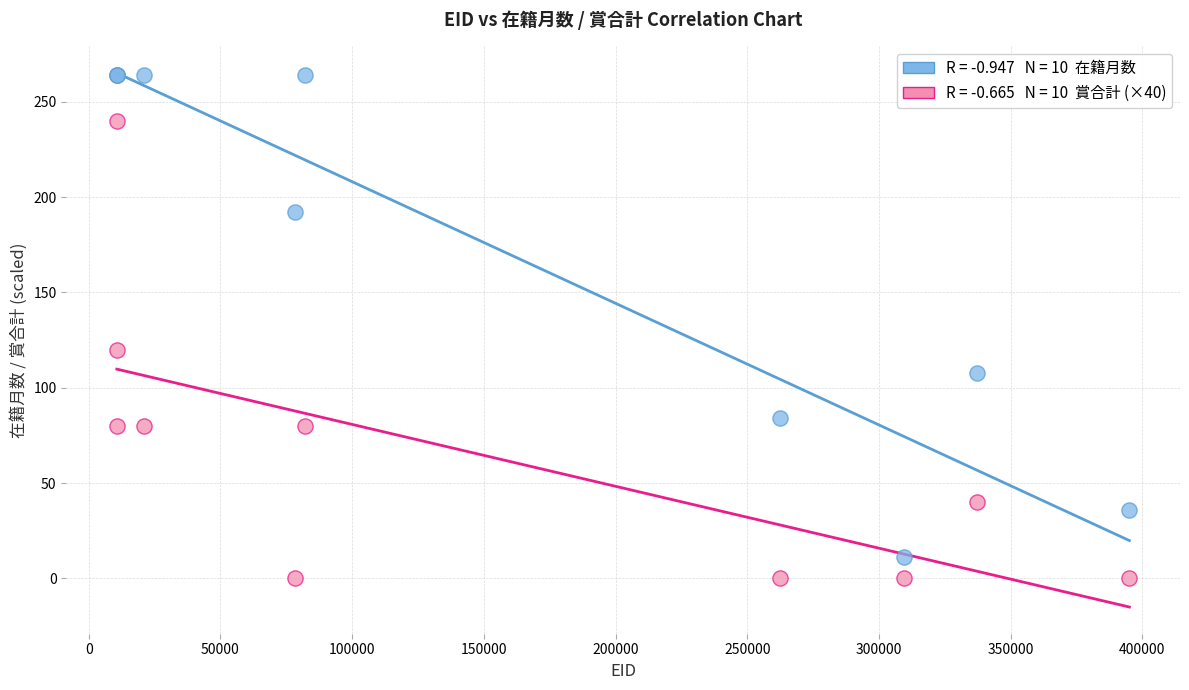

Across all series, what Y value is closest to 132?

120